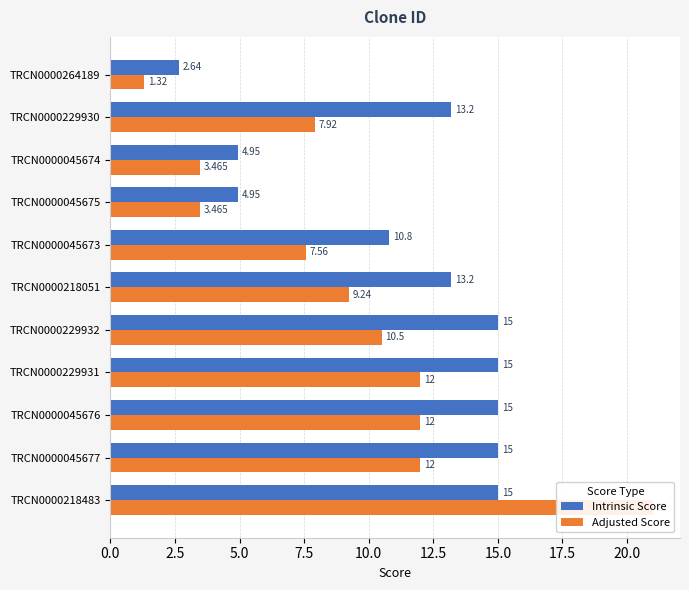

How many bars are there in total?

22